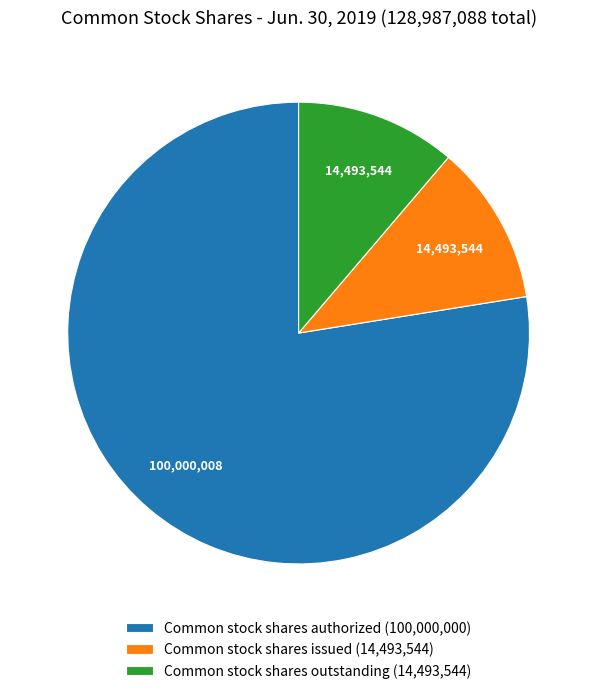

Between Common stock shares outstanding and Common stock shares authorized, which is larger?

Common stock shares authorized